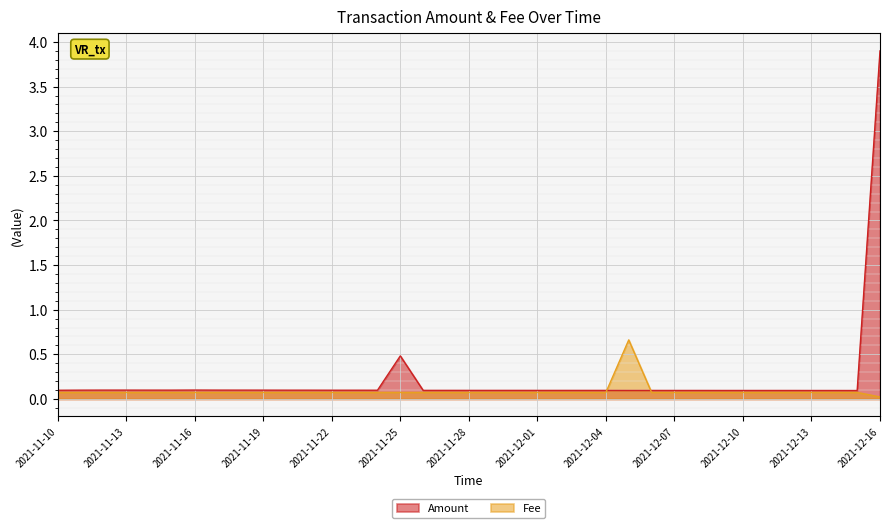

How many lines are shown in the chart?

2